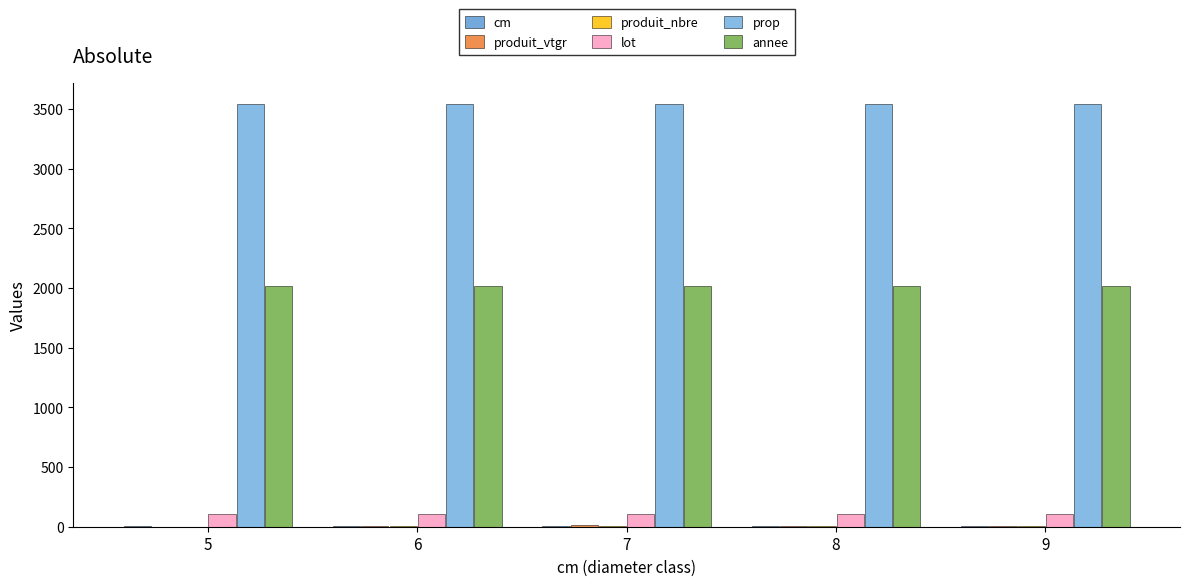

Which category has the lowest value in the produit_nbre series?

5